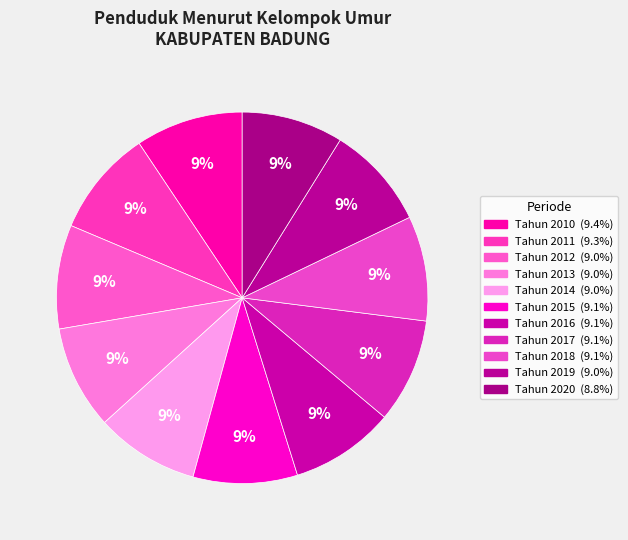

How many segments does this pie chart have?

11